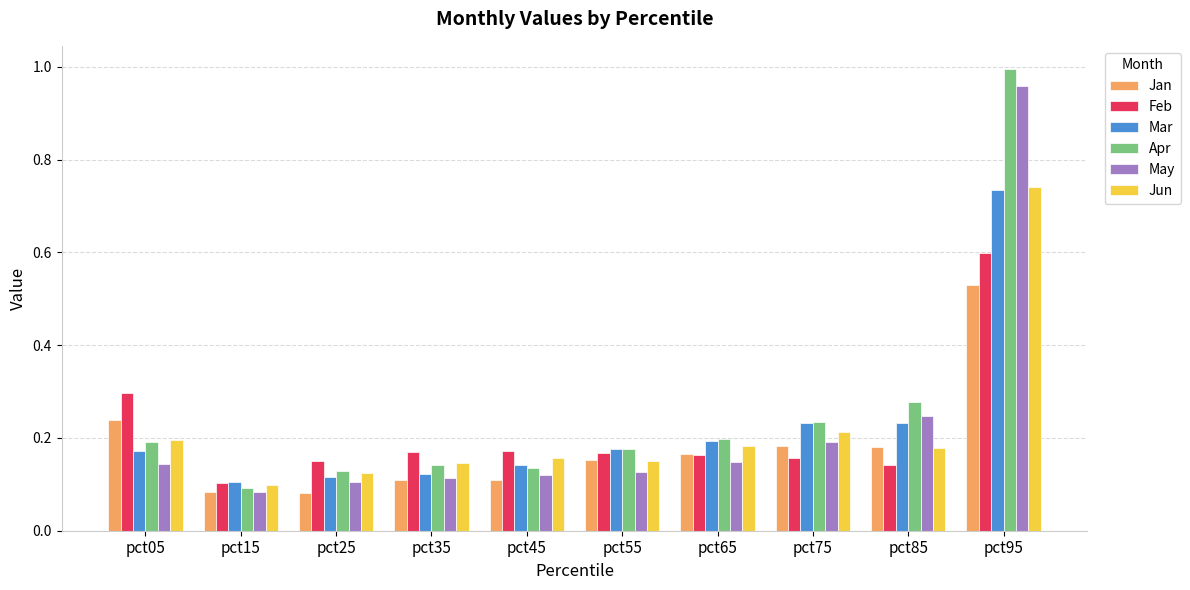

At which category does the chart reach its peak across all series?

pct95